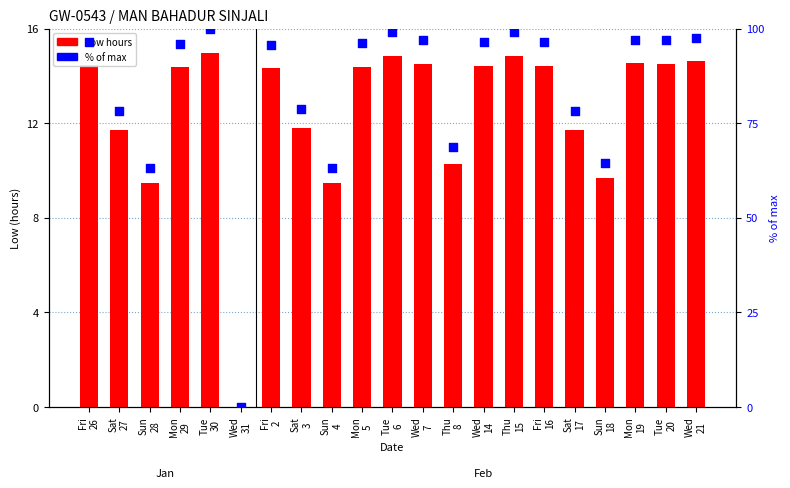

Which series contains the highest Y value?

% of max